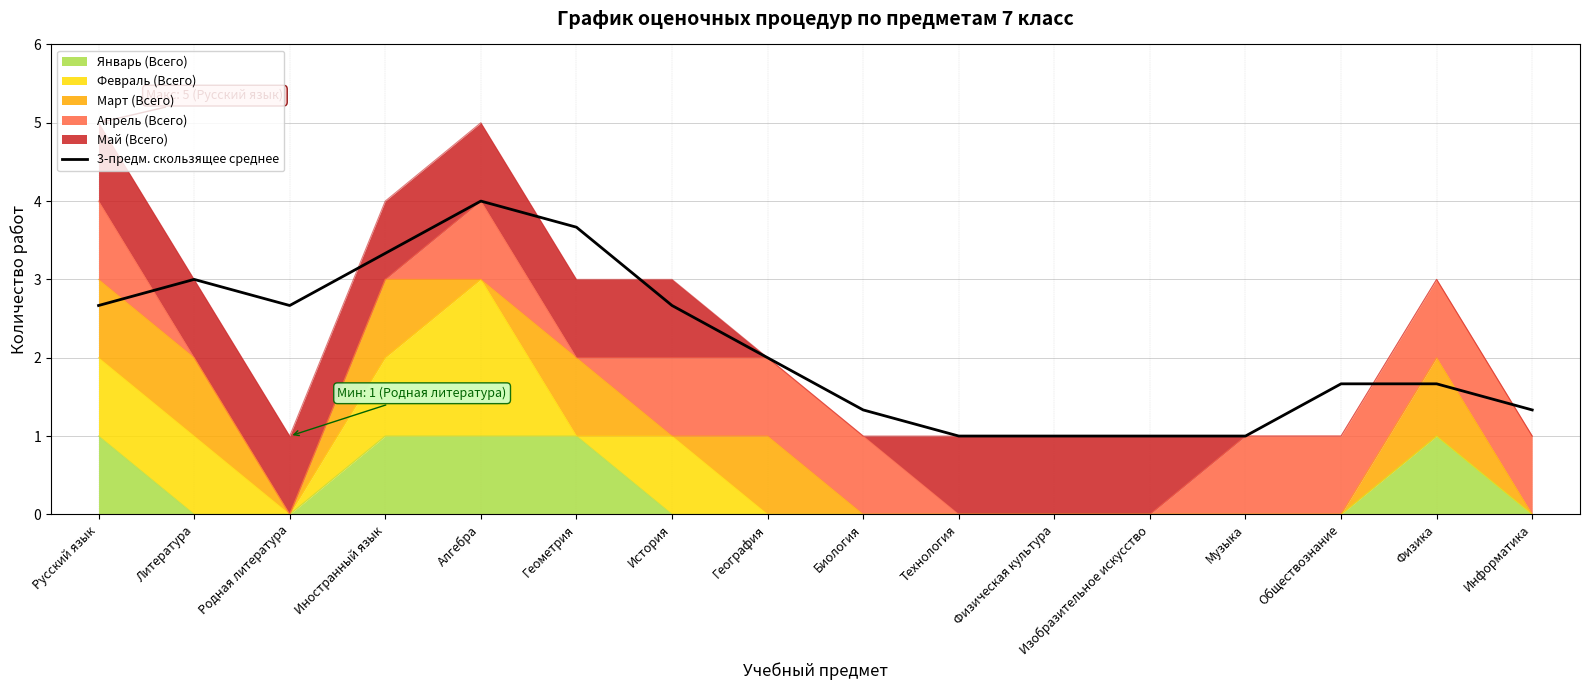

Read the value at Физика.

1.7